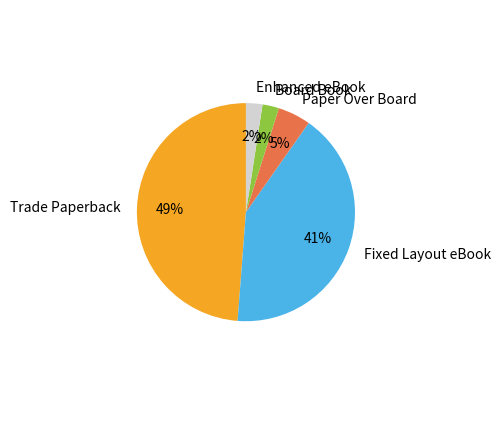

Approximately how many times larger is the value at Trade Paperback compared to Fixed Layout eBook?

1.2